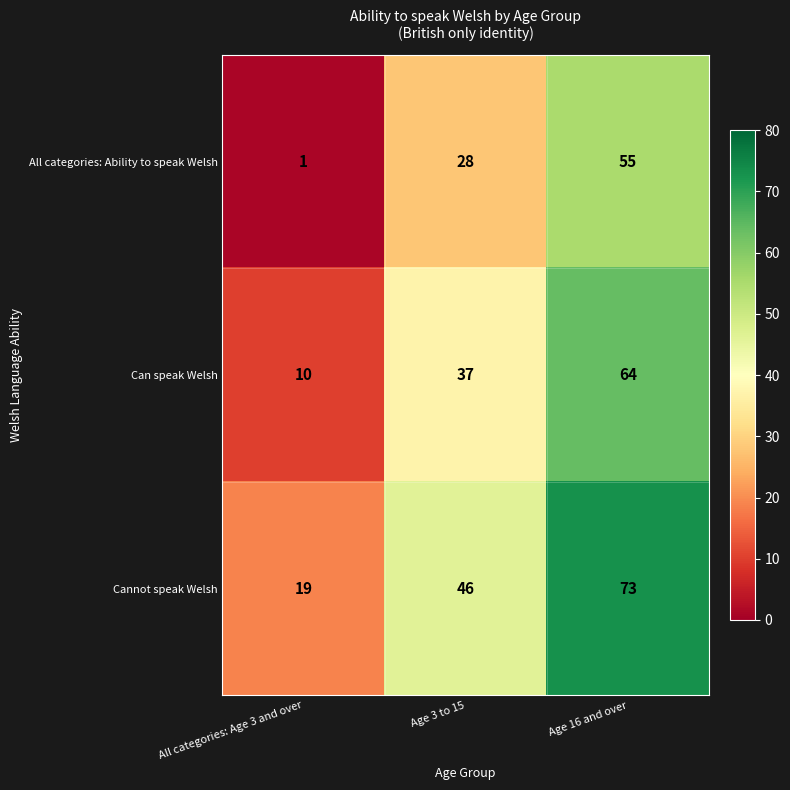

Rank the series by their average value, from lowest to highest.

All categories: Ability to speak Welsh, Can speak Welsh, Cannot speak Welsh